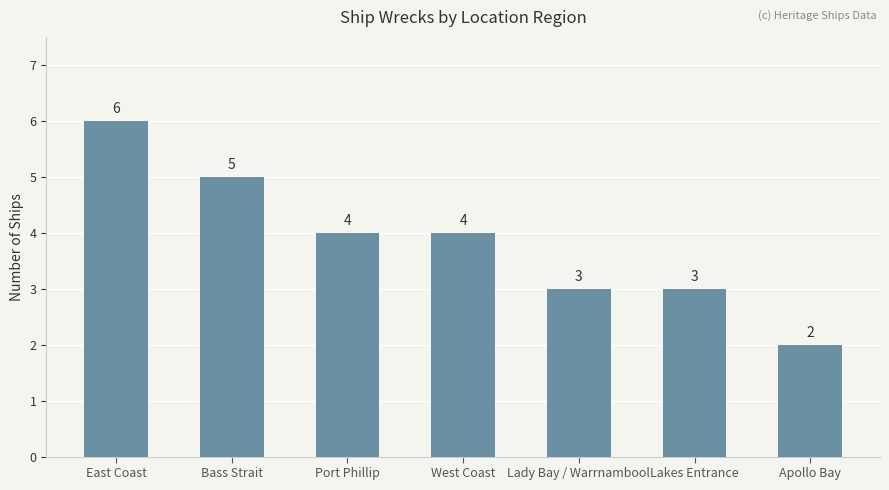

What is the maximum value shown in the chart?

6